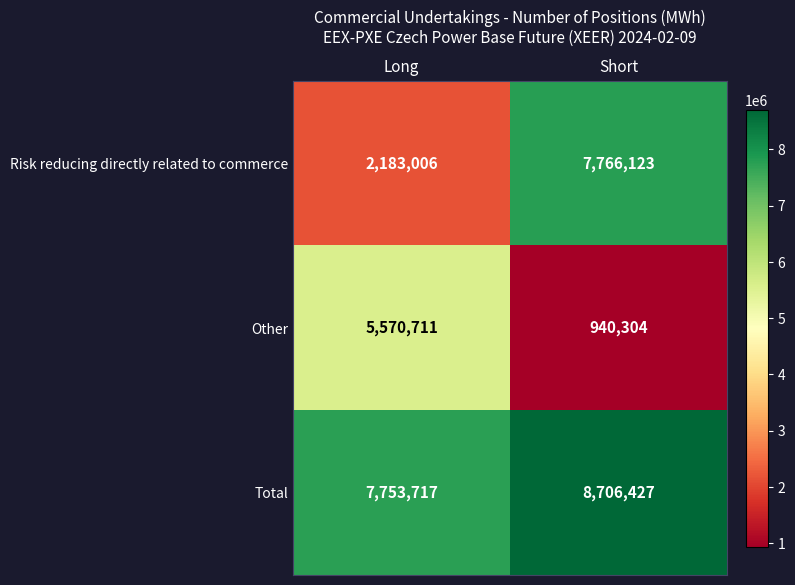

What is the minimum value shown in the chart?

940304